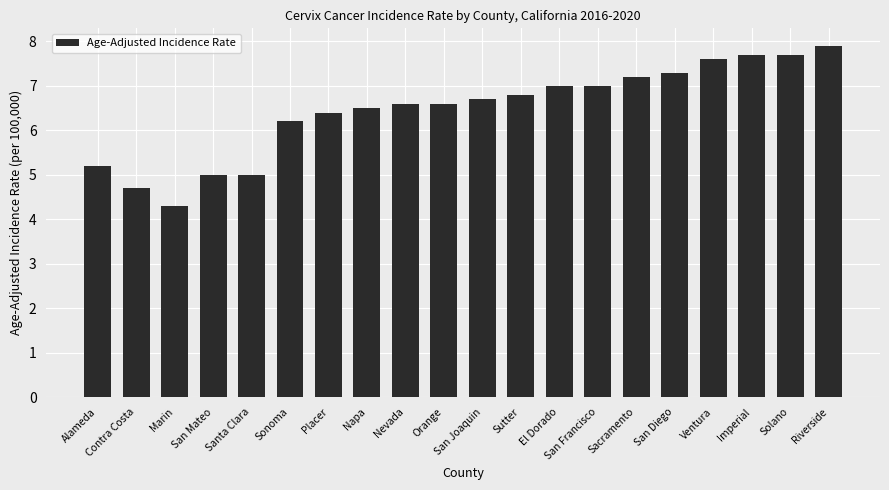

What is the change in value from Sonoma to Napa?

+0.3